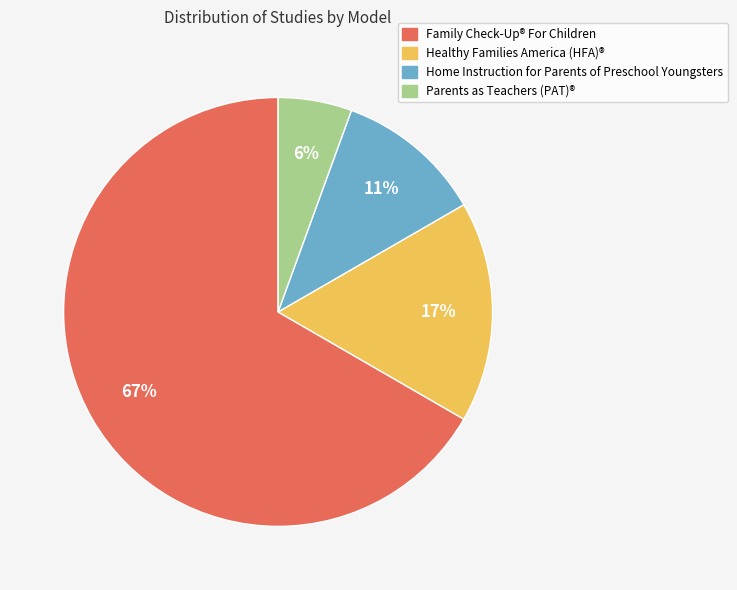

Approximately how many times larger is the value at Healthy Families America (HFA)® compared to Home Instruction for Parents of Preschool Youngsters?

1.5